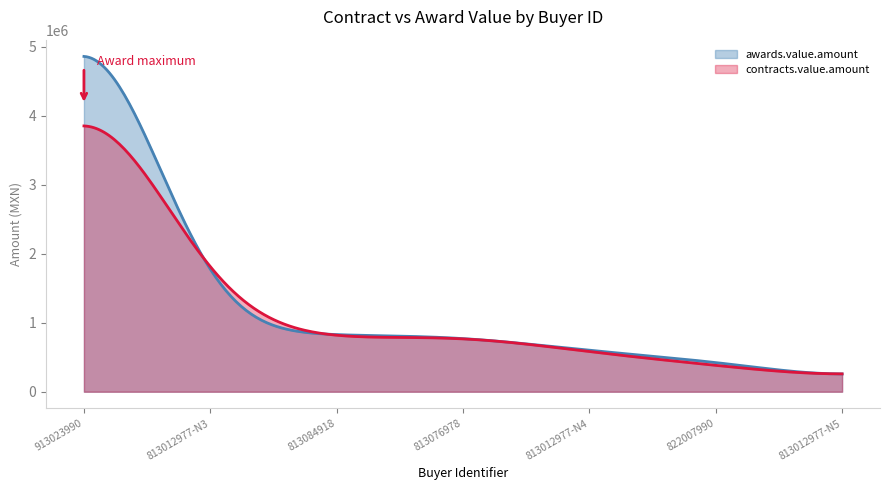

True or false: contracts.value.amount and awards.value.amount cross at least once.

True